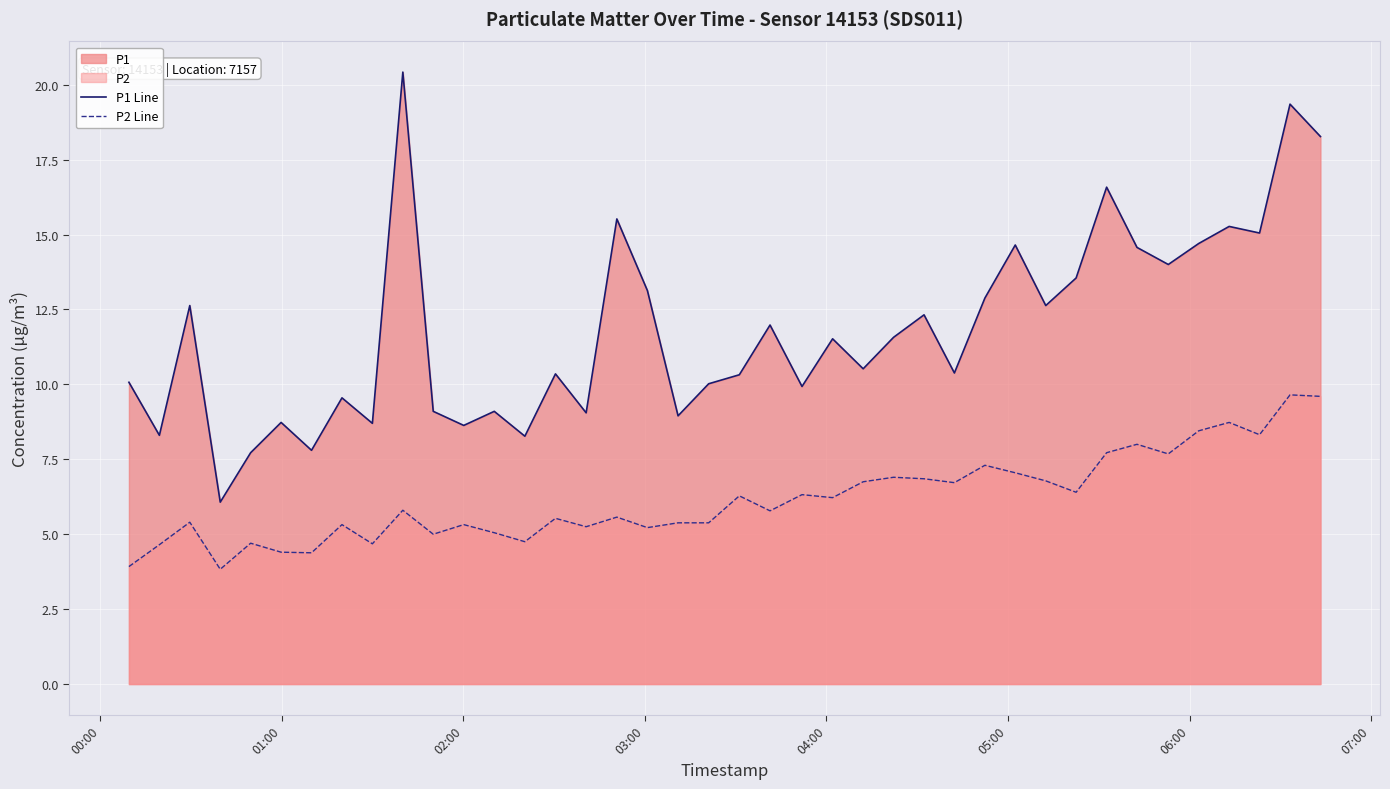

What is the highest value of the P2 Line series?

9.7